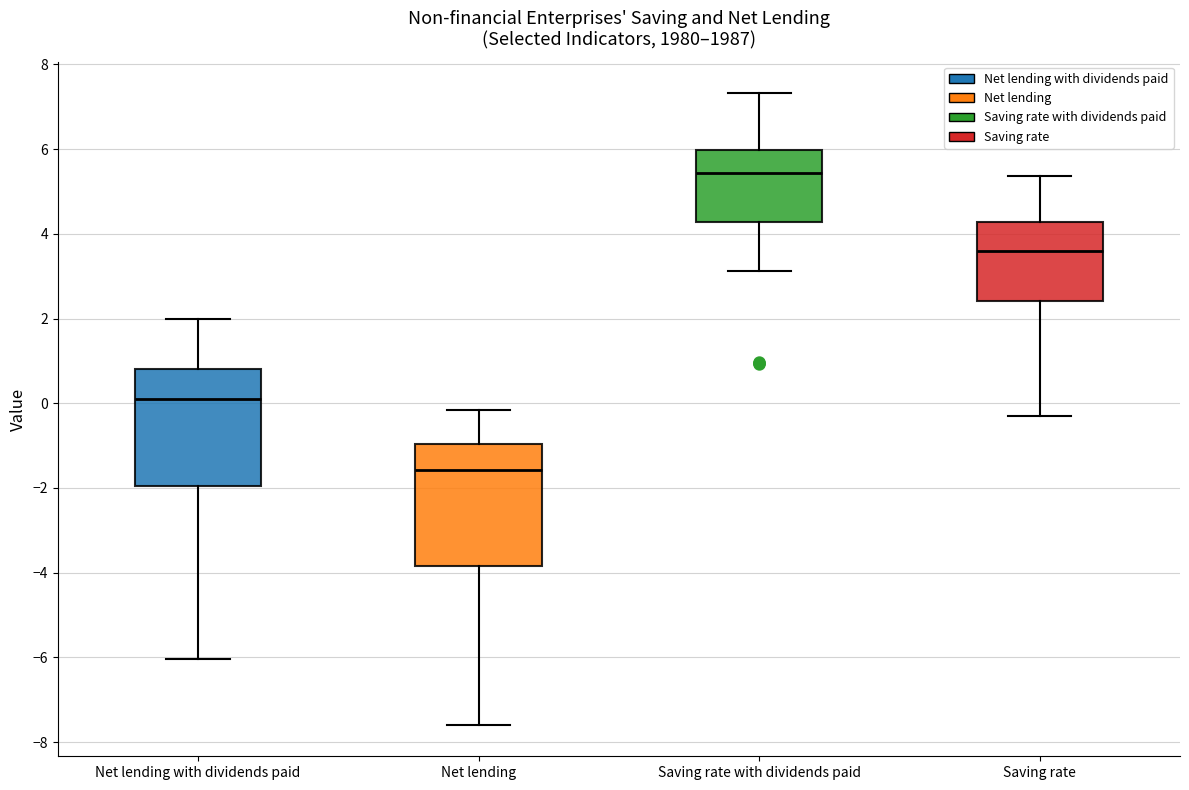

Which box's median line is the lowest?

Net lending